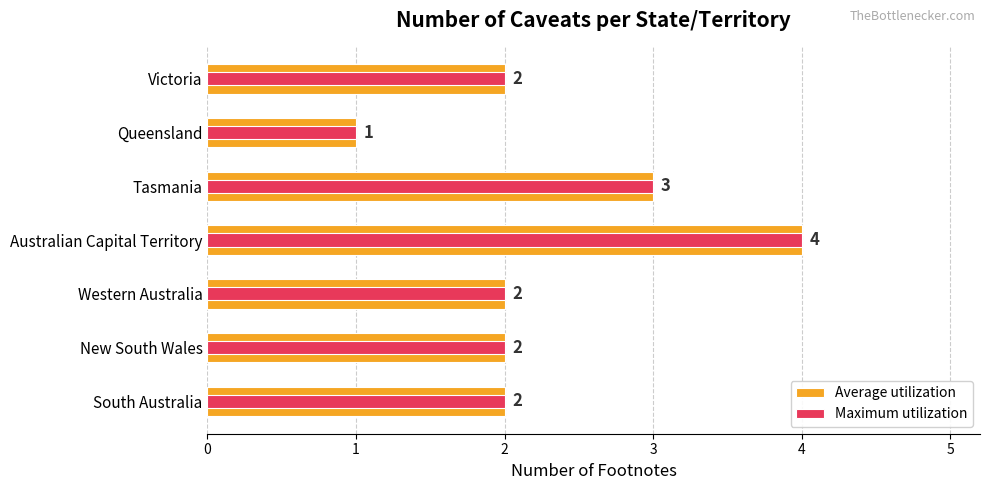

The value of Maximum utilization at Victoria is 2. True or false?

True